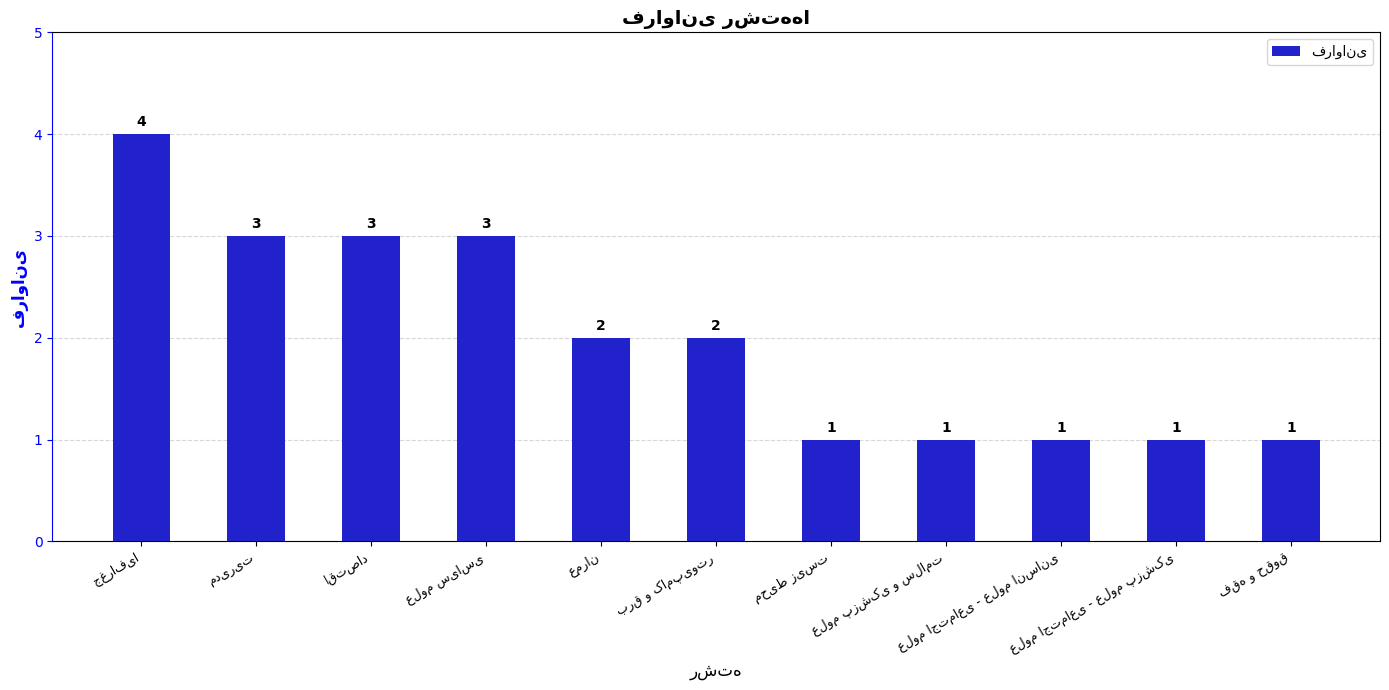

What is the sum of all values?

22